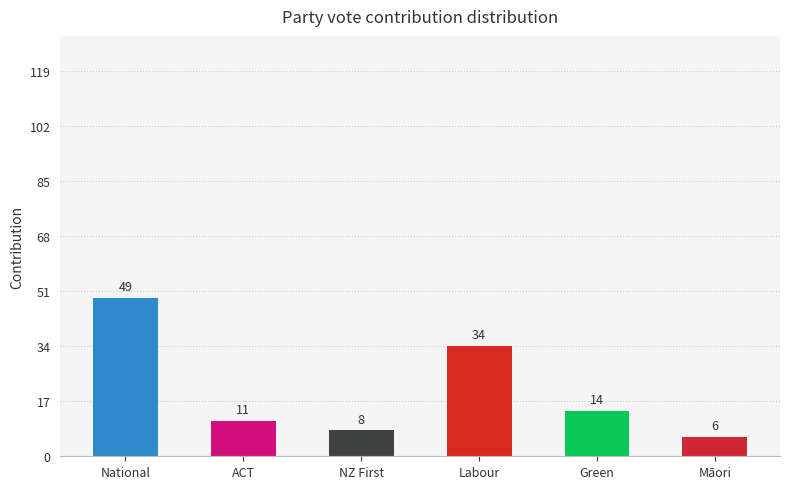

What is the minimum value shown in the chart?

6